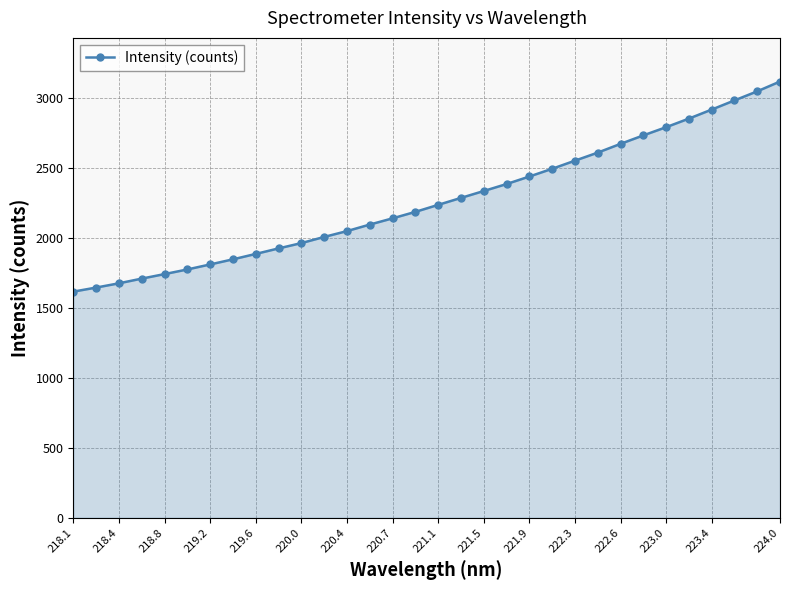

What is the maximum value shown in the chart?

3116.1